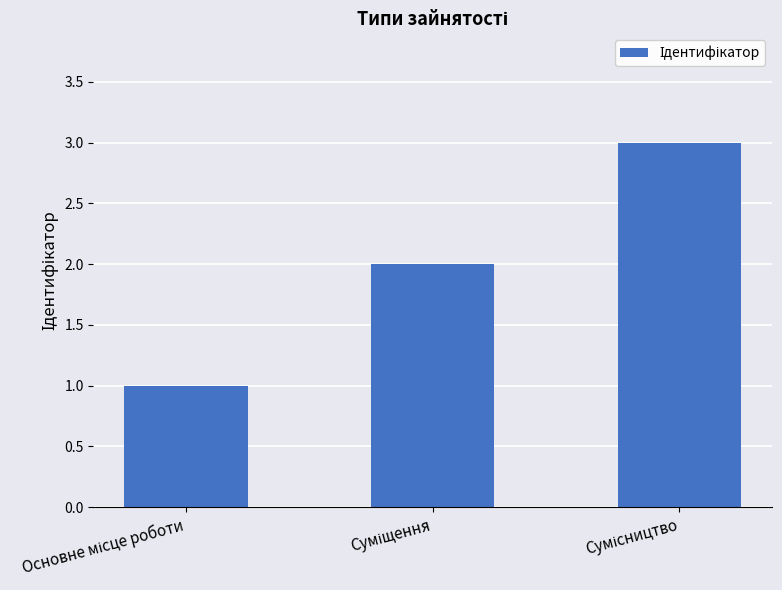

What is the sum of all values?

6